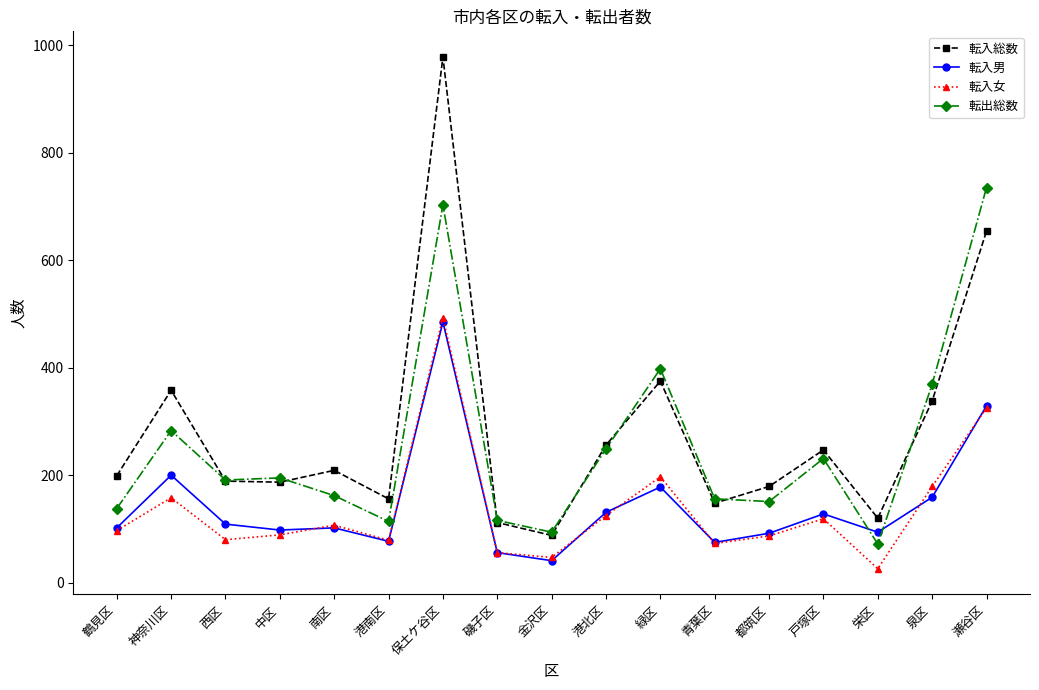

The 転入女 series shows 62 at 港北区. True or false?

False